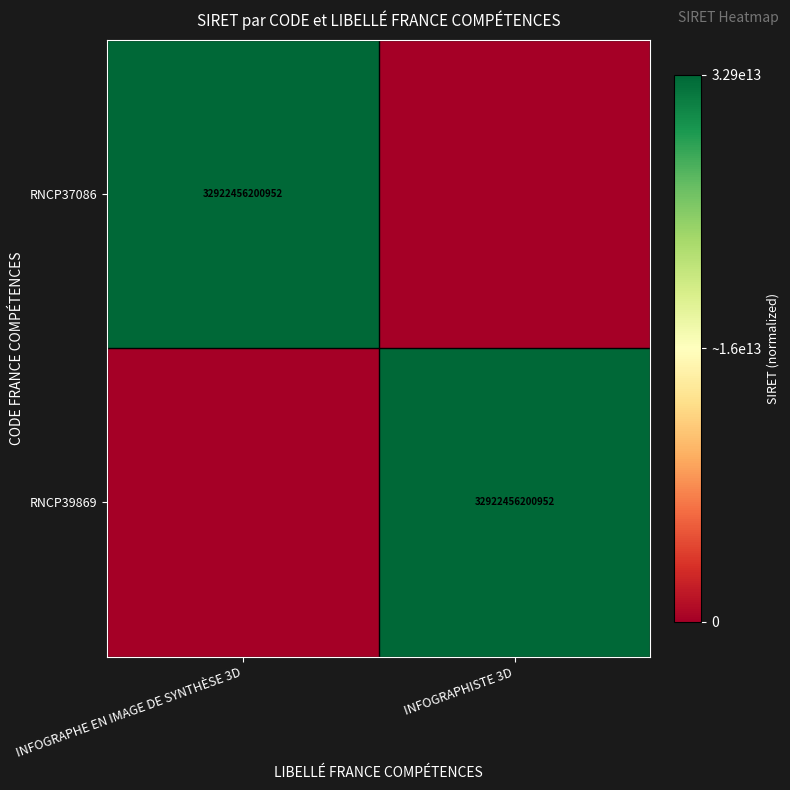

Between INFOGRAPHE EN IMAGE DE SYNTHÈSE 3D and INFOGRAPHISTE 3D, which is larger?

INFOGRAPHE EN IMAGE DE SYNTHÈSE 3D